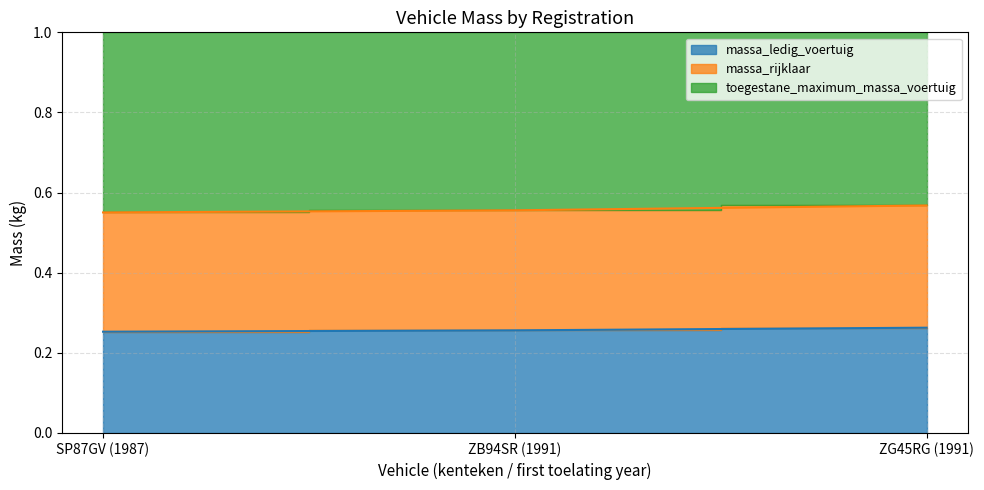

Rank the categories by massa_rijklaar value from highest to lowest.

ZG45RG (1991), ZB94SR (1991), SP87GV (1987)